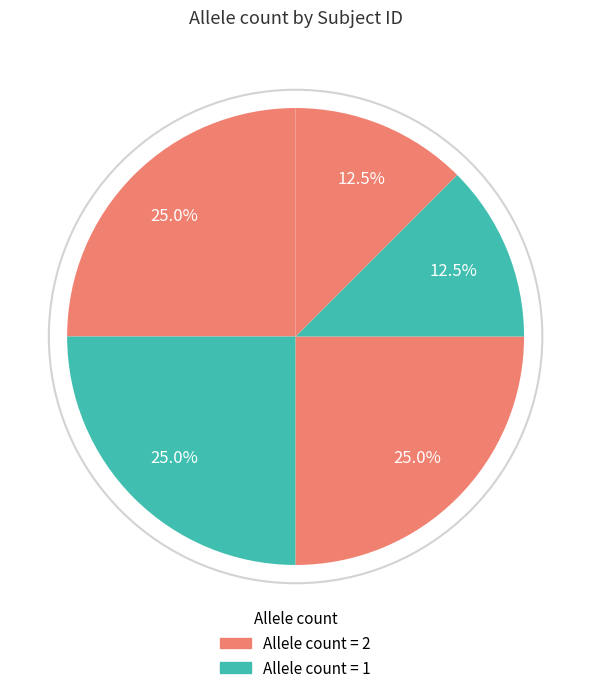

How many segments does this pie chart have?

5